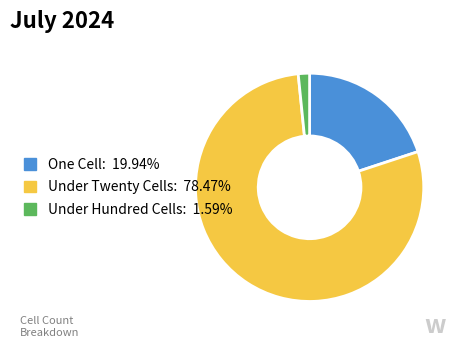

How many segments does this pie chart have?

3